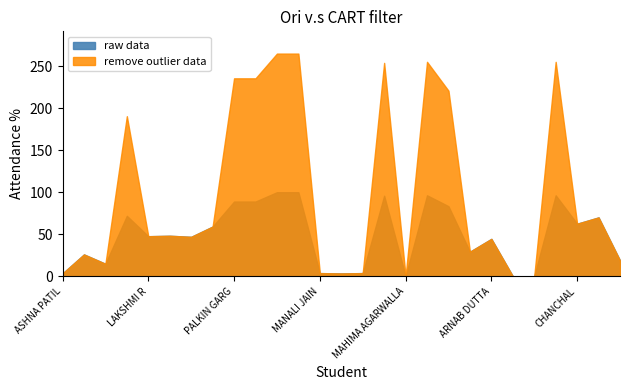

How many data points in remove outlier data are above 47?

14